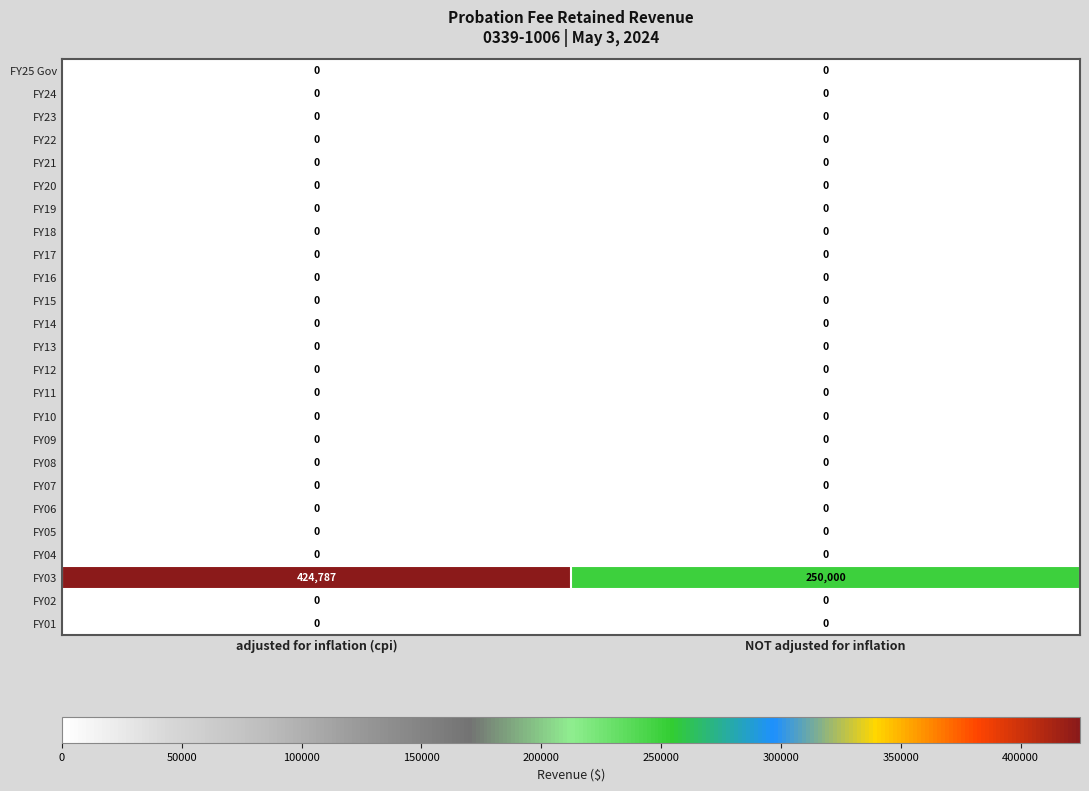

What is the difference between the highest and lowest values at adjusted for inflation (cpi)?

424787